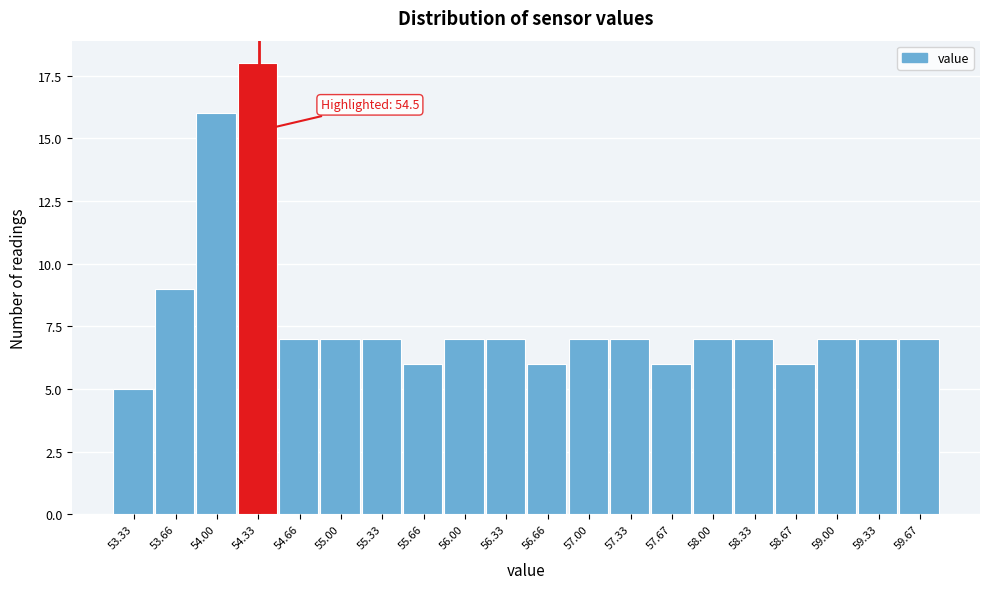

Reading left to right, extract all data points from this chart.

5	9	16	18	7	7	7	6	7	7	6	7	7	6	7	7	6	7	7	7